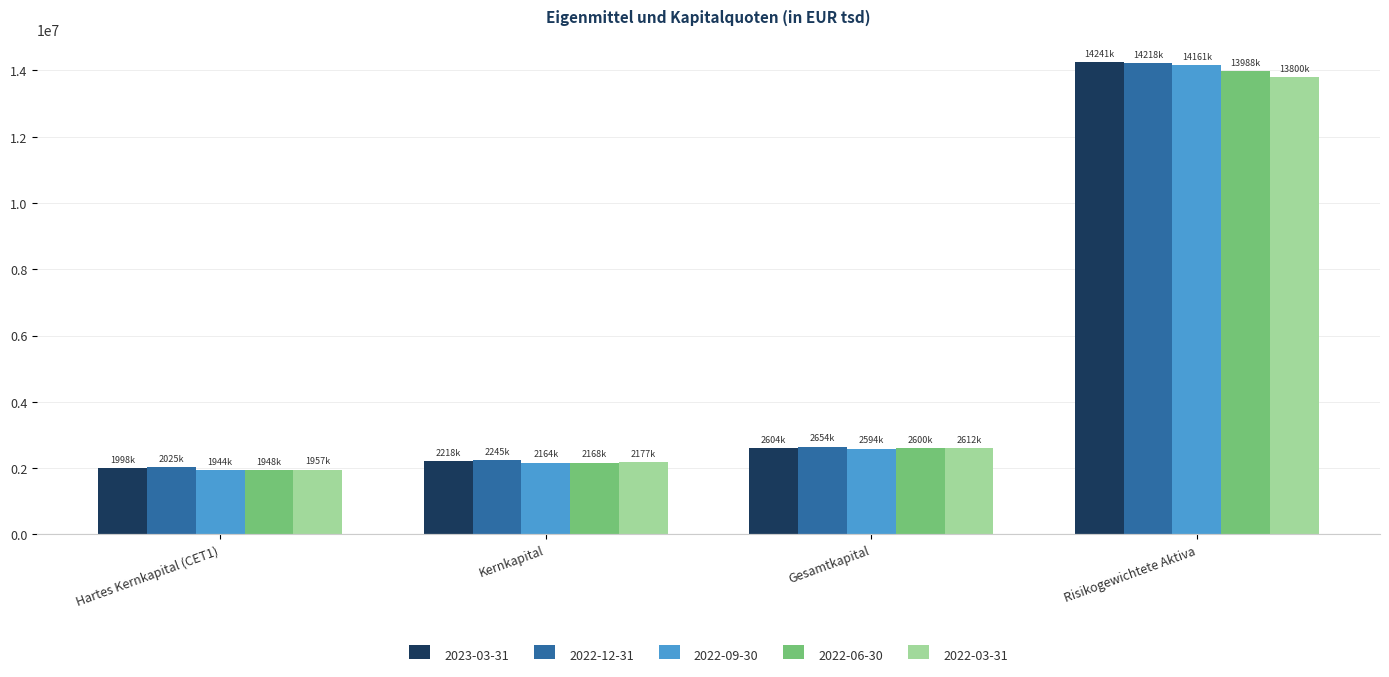

What is the minimum value shown in the chart?

1943540